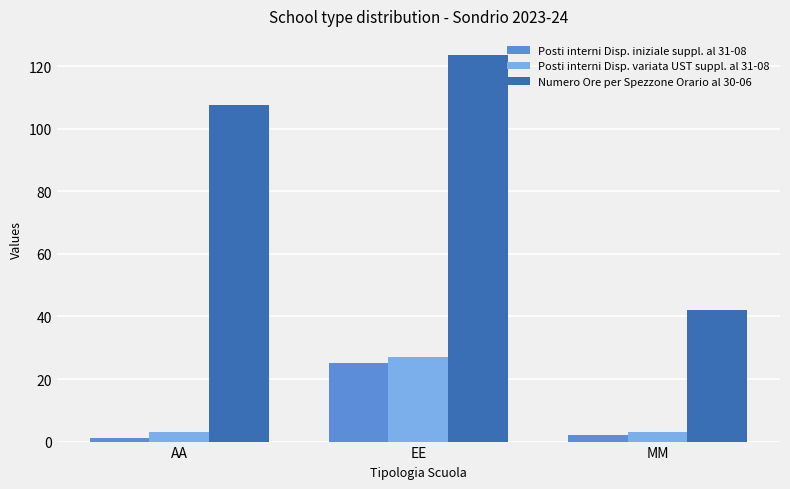

What are all the series names shown in the legend?

Posti interni Disp. iniziale suppl. al 31-08, Posti interni Disp. variata UST suppl. al 31-08, Numero Ore per Spezzone Orario al 30-06